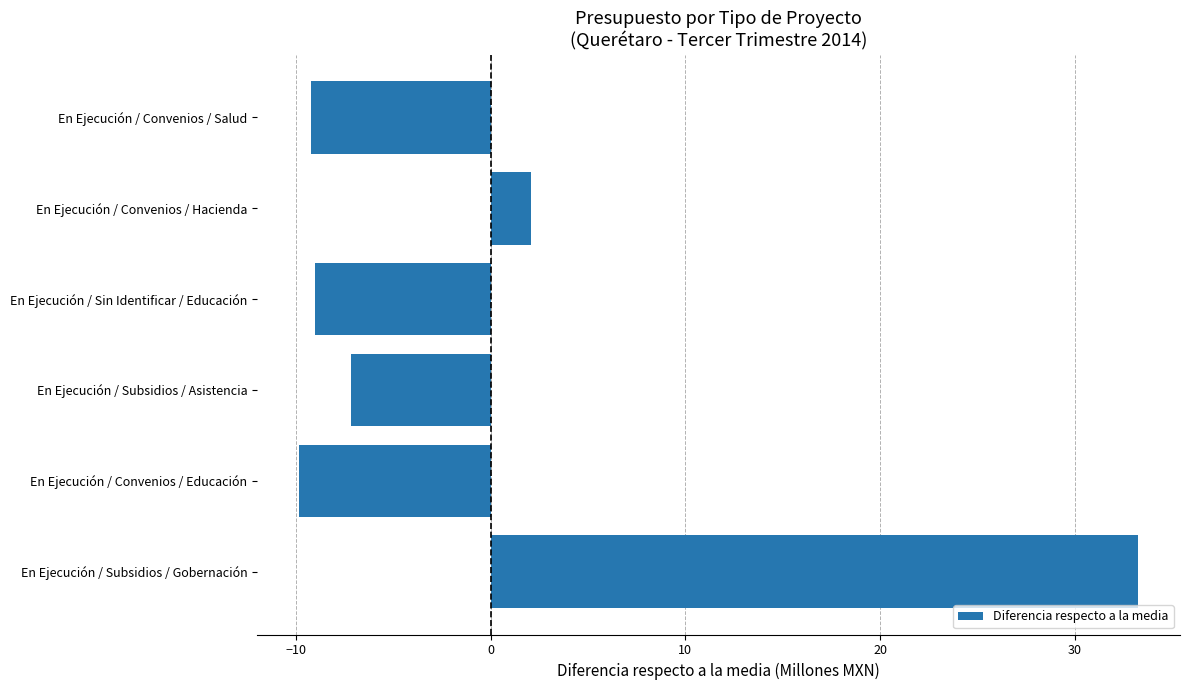

Count the number of data series in this chart.

1